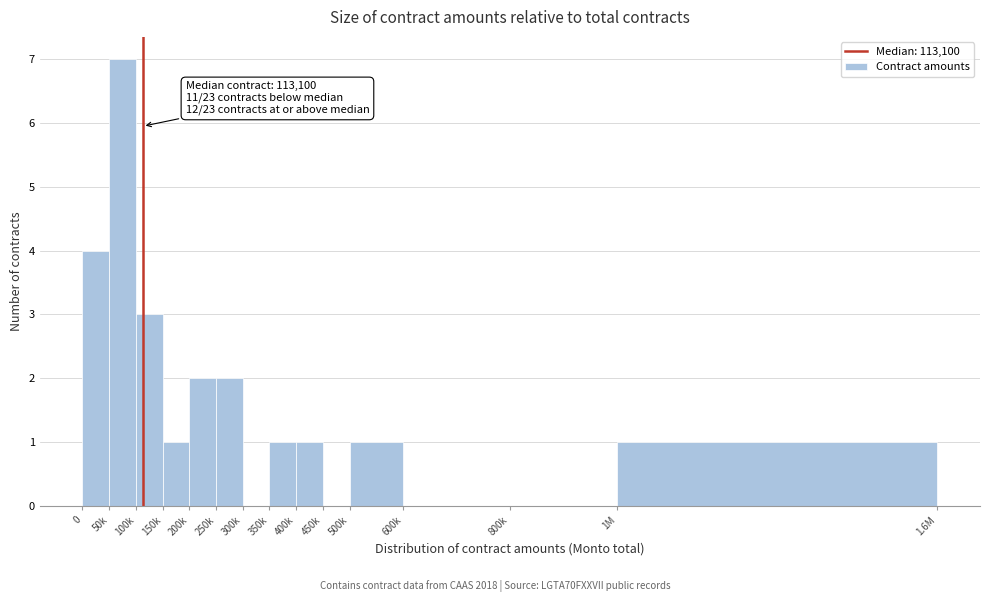

Reading right to left, what are all the values shown in this chart?

1M=1	800k=0	600k=0	500k=1	450k=0	400k=1	350k=1	300k=0	250k=2	200k=2	150k=1	100k=3	50k=7	0=4